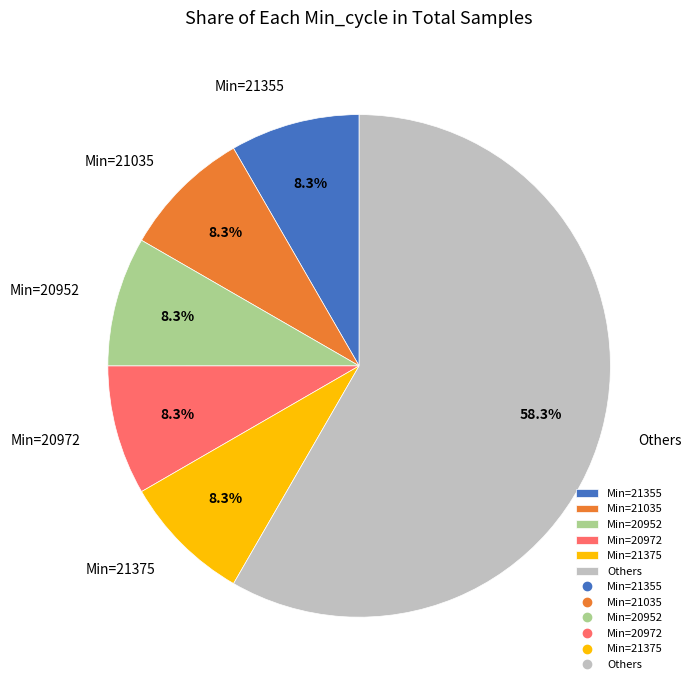

Which category has the biggest portion of the pie?

Others